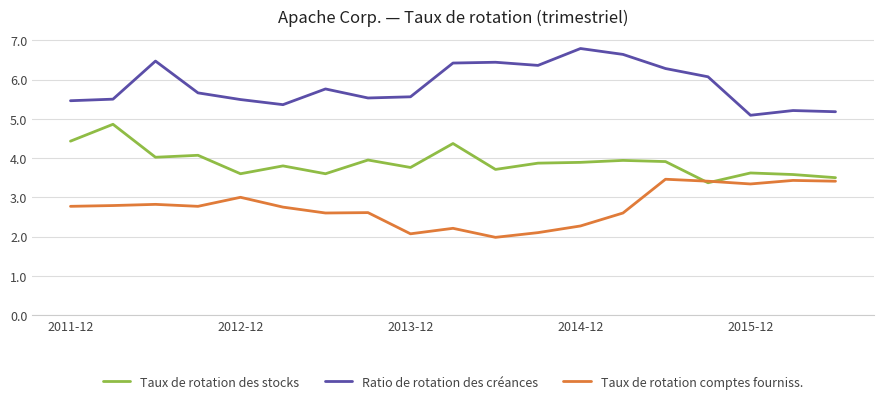

List the series in order of their peak value, lowest first.

Taux de rotation comptes fourniss., Taux de rotation des stocks, Ratio de rotation des créances